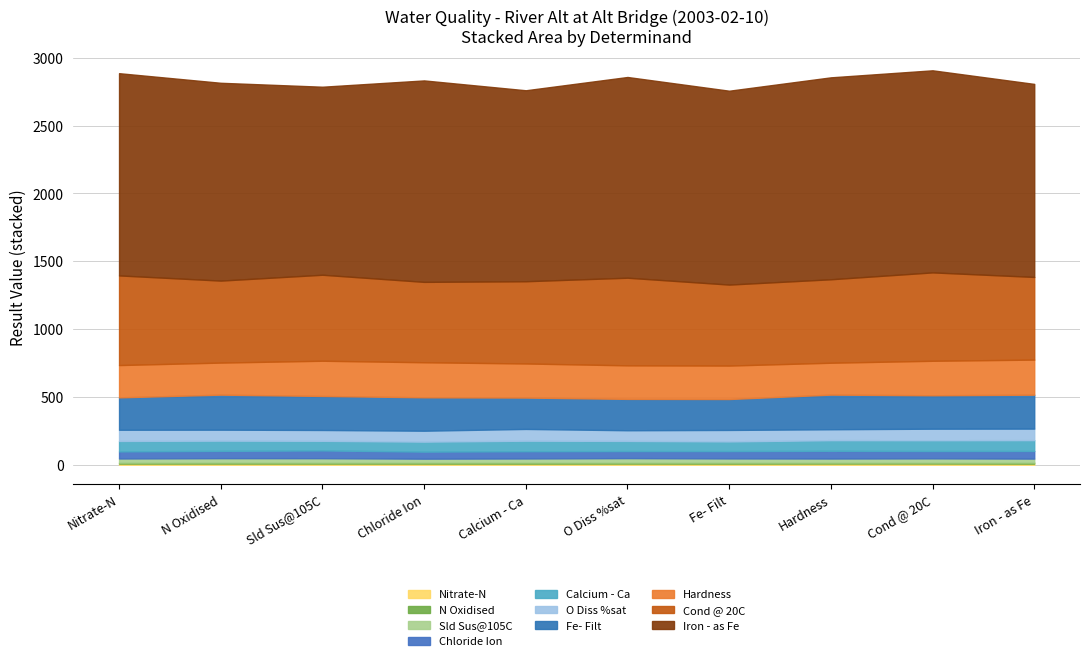

The value at Zinc - as Zn is 31.6. True or false?

False